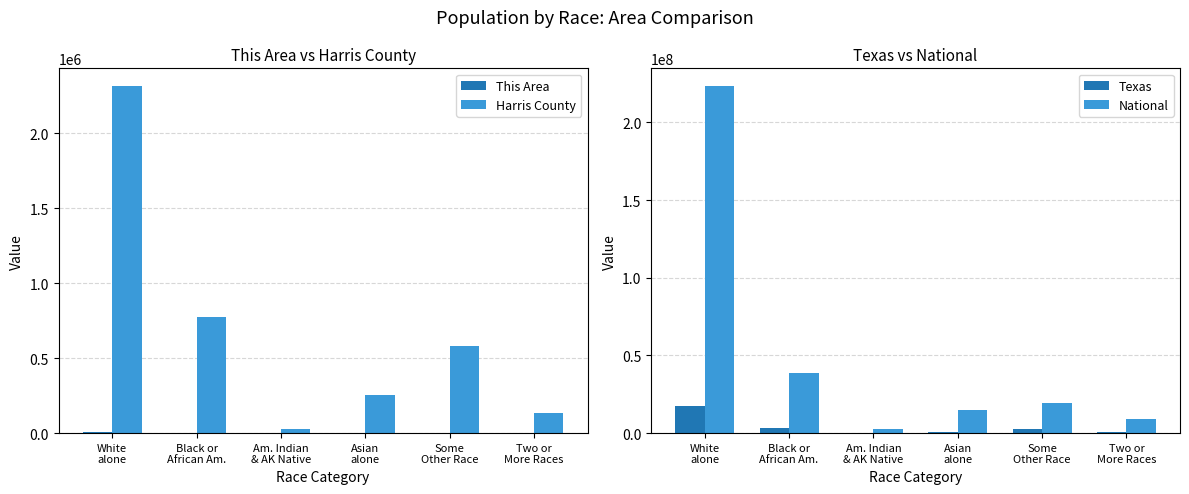

Rank the series at White
alone from highest to lowest value.

National, Texas, Harris County, This Area